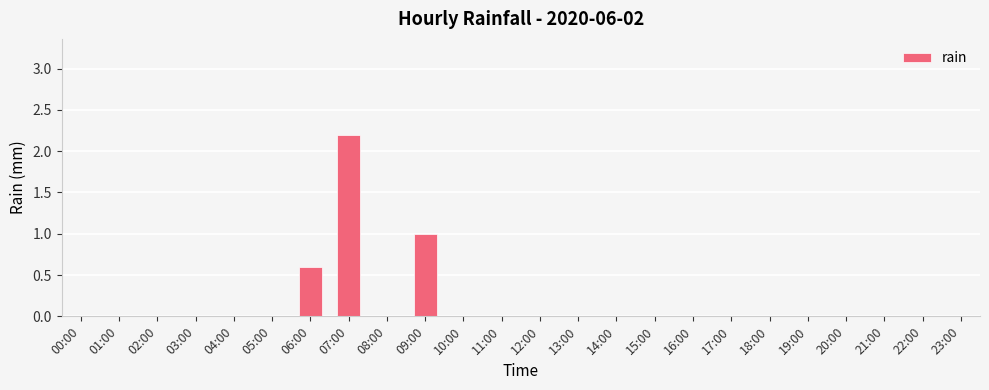

Between 23:00 and 06:00, which is larger?

06:00